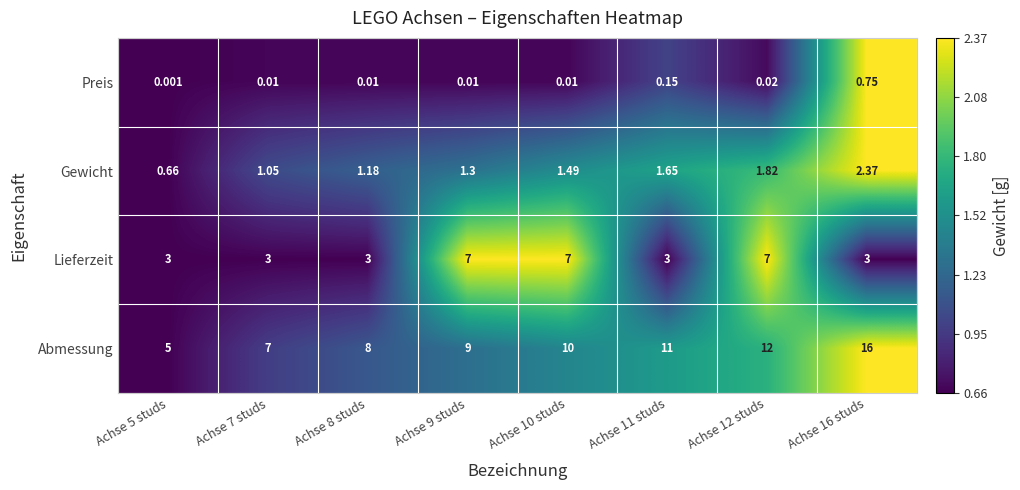

Which series changed the most between Achse 9 studs and Achse 11 studs?

Lieferzeit